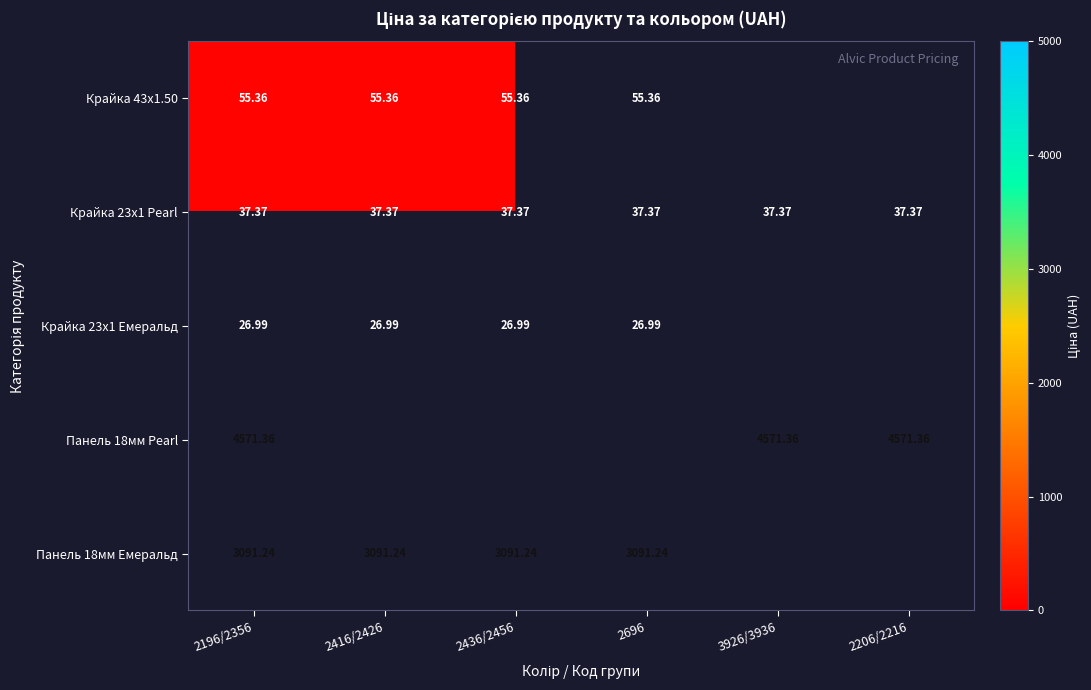

Rank the series at 2196/2356 from highest to lowest value.

Панель 18мм Pearl, Панель 18мм Емеральд, Крайка 43x1.50, Крайка 23x1 Pearl, Крайка 23x1 Емеральд